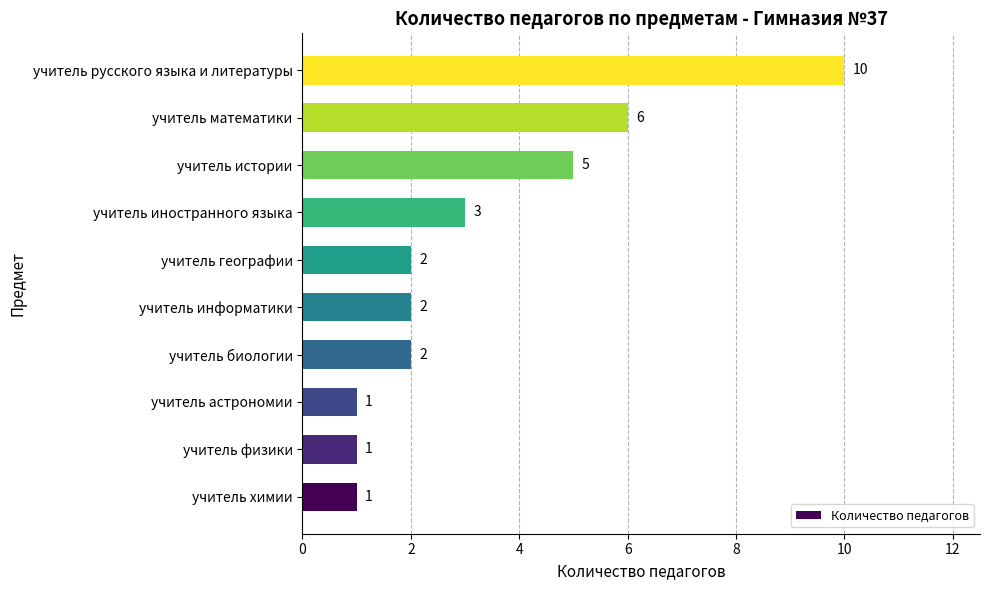

What is the change in value from учитель физики to учитель информатики?

+1